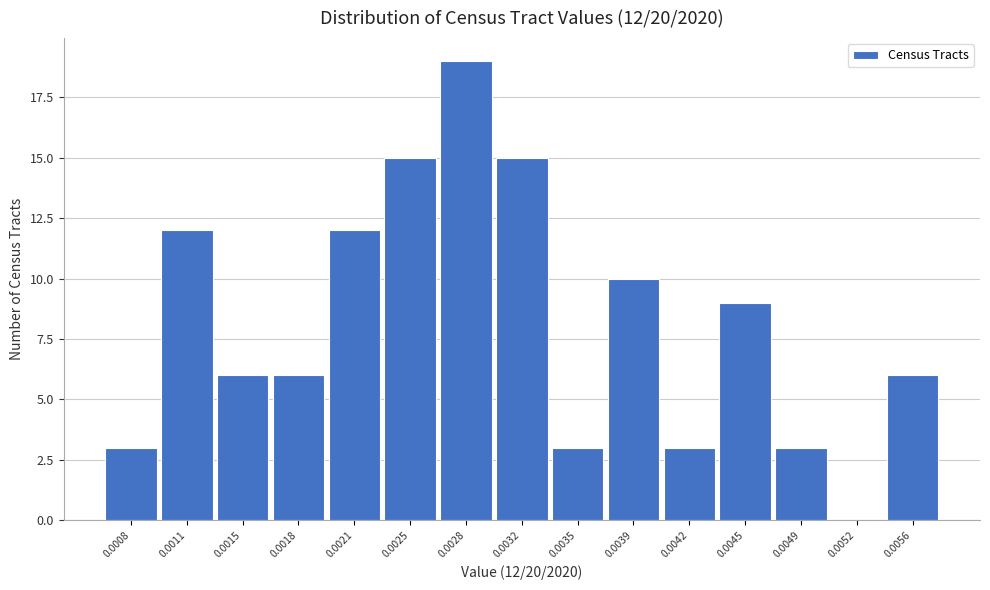

Reading right to left, transcribe all the data shown in this chart.

0.0056=6	0.0052=0	0.0049=3	0.0045=9	0.0042=3	0.0039=10	0.0035=3	0.0032=15	0.0028=19	0.0025=15	0.0021=12	0.0018=6	0.0015=6	0.0011=12	0.0008=3